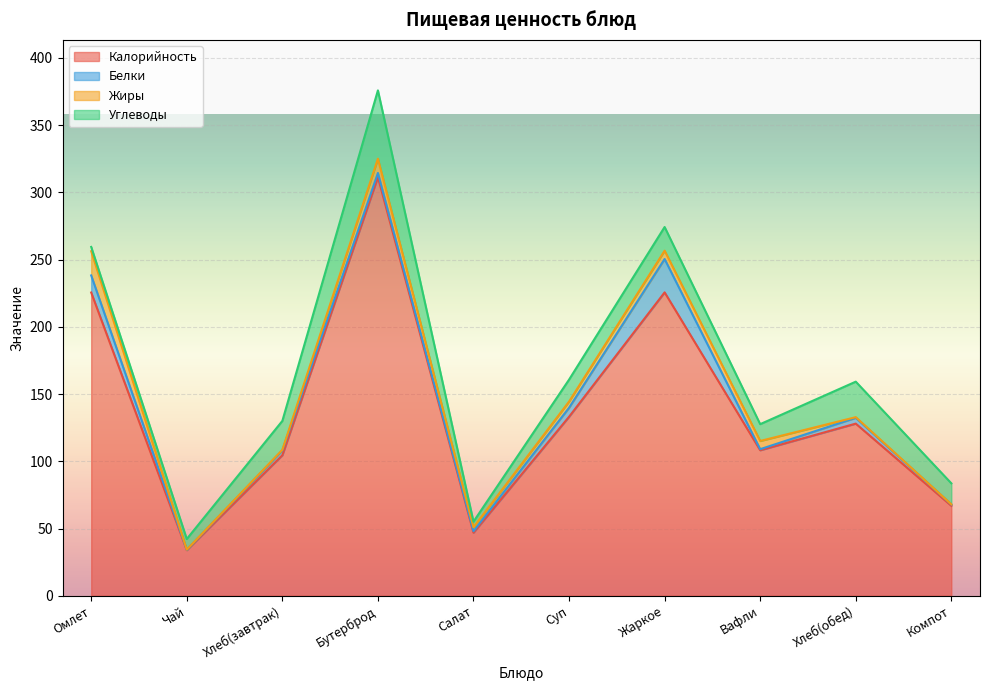

Reading left to right, transcribe all the data shown in this chart.

Калорийность: Омлет=225.5	Чай=33.9	Хлеб(завтрак)=104.5	Бутерброд=311.3	Салат=46.9	Суп=133.1	Жаркое=225.6	Вафли=108.2	Хлеб(обед)=128.0	Компот=66.9
Белки: Омлет=12.7	Чай=0.3	Хлеб(завтрак)=3.6	Бутерброд=3.1	Салат=1.1	Суп=6.7	Жаркое=24.8	Вафли=0.8	Хлеб(обед)=4.3	Компот=1.0
Жиры: Омлет=18.0	Чай=0.1	Хлеб(завтрак)=0.4	Бутерброд=10.6	Салат=2.9	Суп=4.6	Жаркое=6.2	Вафли=6.1	Хлеб(обед)=0.5	Компот=0.1
Углеводы: Омлет=3.2	Чай=7.9	Хлеб(завтрак)=21.5	Бутерброд=50.8	Салат=4.2	Суп=16.3	Жаркое=17.6	Вафли=12.5	Хлеб(обед)=26.4	Компот=15.6